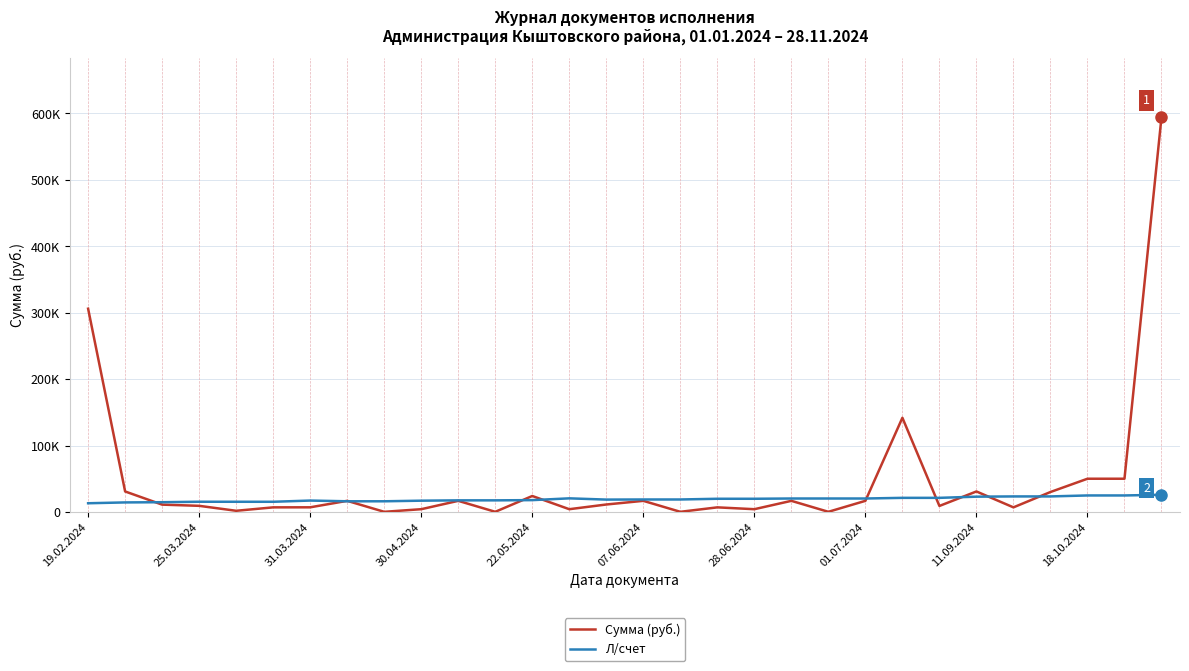

Does the chart have visible grid lines?

Yes